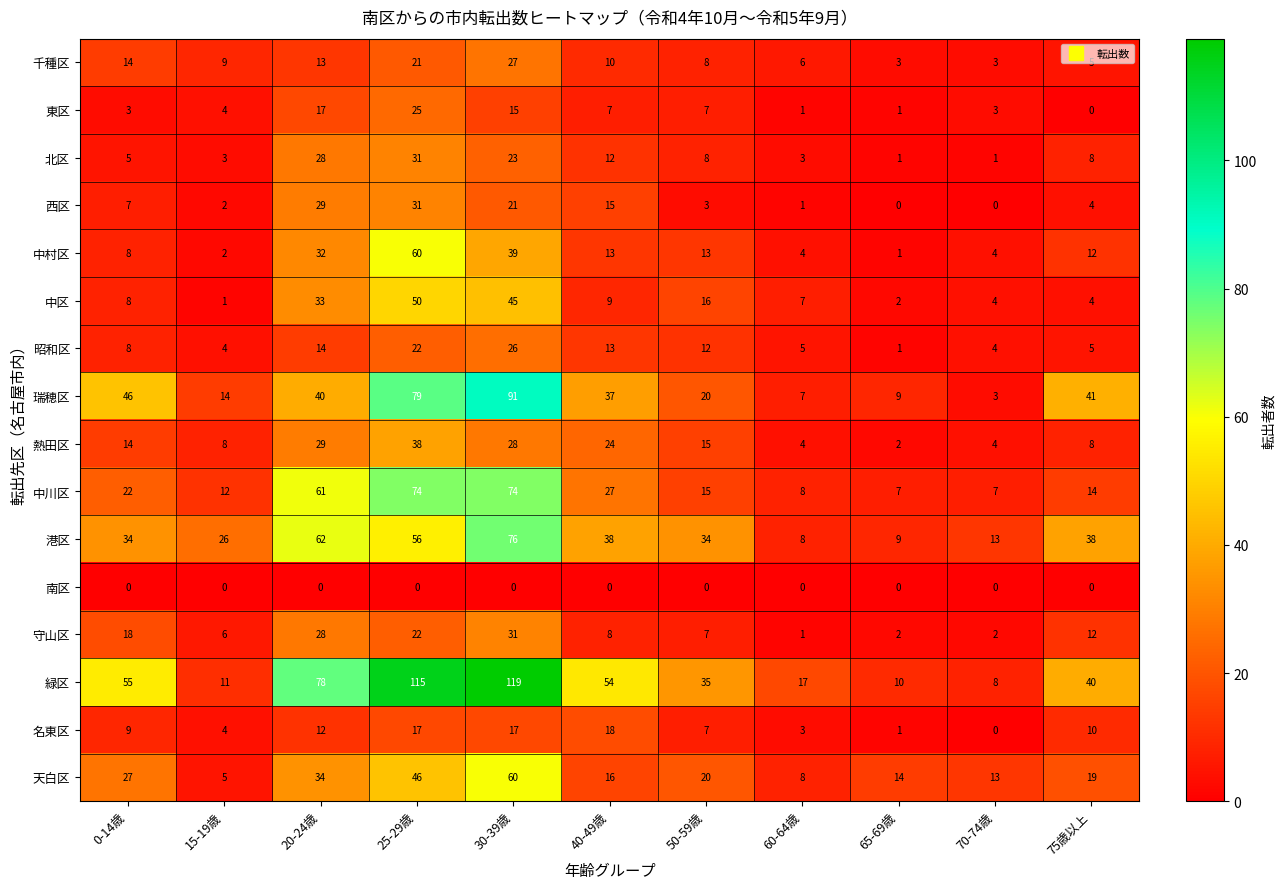

Is it true that 中川区 equals 22 at 0-14歳?

True